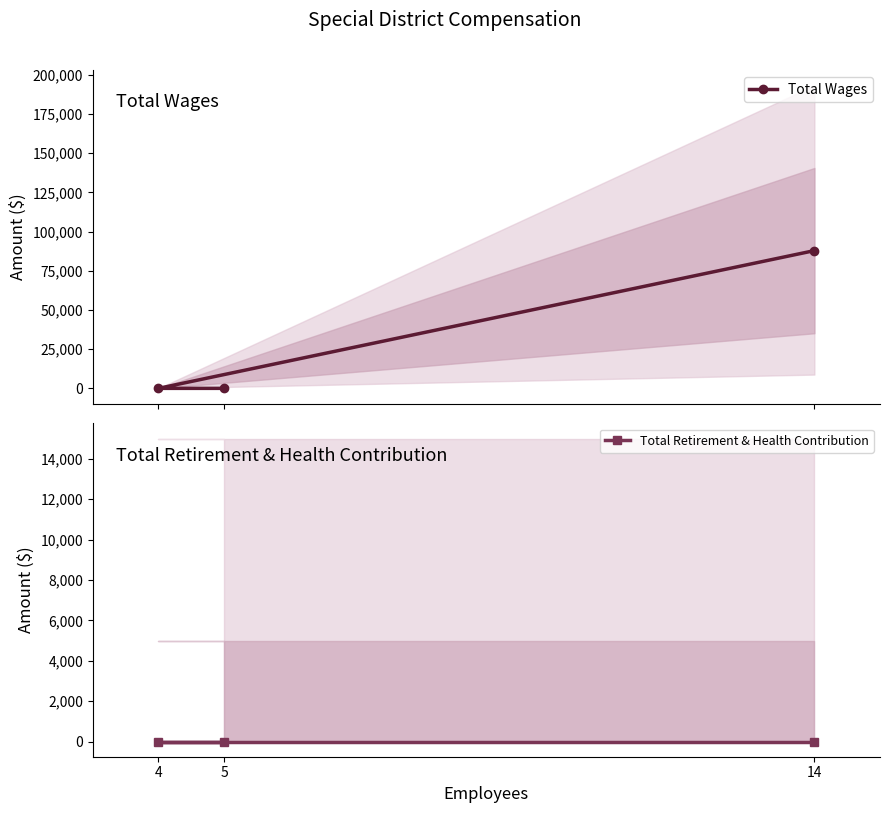

The value of Total Wages at 4 is 0. True or false?

True